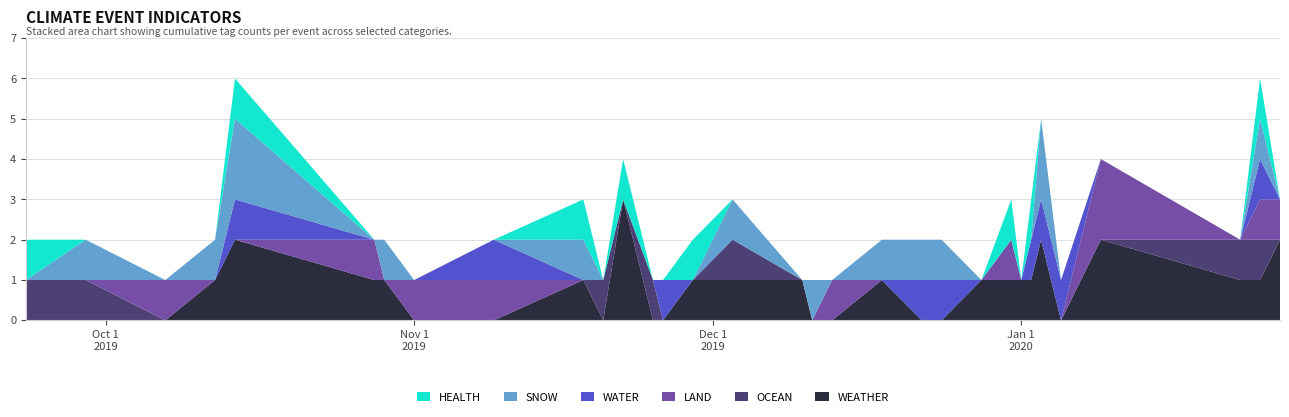

Reading left to right, transcribe all the data shown in this chart.

WEATHER: 2020-01-27=1	2020-01-27=1	2020-01-25=1	2020-01-23=1	2020-01-09=1	2020-01-09=1	2020-01-05=0	2020-01-03=1	2020-01-03=1	2020-01-02=1	2020-01-01=1	2019-12-31=1	2019-12-28=1	2019-12-24=0	2019-12-22=0	2019-12-18=1	2019-12-13=0	2019-12-11=0	2019-12-10=1	2019-12-03=1	2019-11-29=1	2019-11-29=0	2019-11-29=0	2019-11-26=0	2019-11-25=0	2019-11-22=1	2019-11-22=1	2019-11-22=1	2019-11-20=0	2019-11-18=1	2019-11-09=0	2019-11-01=0	2019-10-29=1	2019-10-28=1	2019-10-14=1	2019-10-14=1	2019-10-12=1	2019-10-07=0	2019-09-29=0	2019-09-23=0
OCEAN: 2020-01-27=0	2020-01-27=0	2020-01-25=1	2020-01-23=1	2020-01-09=0	2020-01-09=0	2020-01-05=0	2020-01-03=0	2020-01-03=0	2020-01-02=0	2020-01-01=0	2019-12-31=0	2019-12-28=0	2019-12-24=0	2019-12-22=0	2019-12-18=0	2019-12-13=0	2019-12-11=0	2019-12-10=0	2019-12-03=1	2019-11-29=0	2019-11-29=0	2019-11-29=0	2019-11-26=0	2019-11-25=1	2019-11-22=0	2019-11-22=0	2019-11-22=0	2019-11-20=1	2019-11-18=0	2019-11-09=0	2019-11-01=0	2019-10-29=0	2019-10-28=0	2019-10-14=0	2019-10-14=0	2019-10-12=0	2019-10-07=0	2019-09-29=1	2019-09-23=1
LAND: 2020-01-27=1	2020-01-27=0	2020-01-25=1	2020-01-23=0	2020-01-09=1	2020-01-09=1	2020-01-05=0	2020-01-03=0	2020-01-03=0	2020-01-02=0	2020-01-01=0	2019-12-31=1	2019-12-28=0	2019-12-24=0	2019-12-22=0	2019-12-18=0	2019-12-13=1	2019-12-11=0	2019-12-10=0	2019-12-03=0	2019-11-29=0	2019-11-29=0	2019-11-29=0	2019-11-26=0	2019-11-25=0	2019-11-22=0	2019-11-22=0	2019-11-22=0	2019-11-20=0	2019-11-18=0	2019-11-09=1	2019-11-01=1	2019-10-29=0	2019-10-28=1	2019-10-14=0	2019-10-14=0	2019-10-12=0	2019-10-07=1	2019-09-29=0	2019-09-23=0
WATER: 2020-01-27=0	2020-01-27=0	2020-01-25=1	2020-01-23=0	2020-01-09=0	2020-01-09=0	2020-01-05=1	2020-01-03=1	2020-01-03=0	2020-01-02=1	2020-01-01=0	2019-12-31=0	2019-12-28=0	2019-12-24=1	2019-12-22=1	2019-12-18=0	2019-12-13=0	2019-12-11=0	2019-12-10=0	2019-12-03=0	2019-11-29=0	2019-11-29=0	2019-11-29=0	2019-11-26=1	2019-11-25=0	2019-11-22=0	2019-11-22=0	2019-11-22=0	2019-11-20=0	2019-11-18=0	2019-11-09=1	2019-11-01=0	2019-10-29=0	2019-10-28=0	2019-10-14=0	2019-10-14=1	2019-10-12=0	2019-10-07=0	2019-09-29=0	2019-09-23=0
SNOW: 2020-01-27=0	2020-01-27=0	2020-01-25=1	2020-01-23=0	2020-01-09=0	2020-01-09=0	2020-01-05=0	2020-01-03=1	2020-01-03=1	2020-01-02=0	2020-01-01=0	2019-12-31=0	2019-12-28=0	2019-12-24=1	2019-12-22=1	2019-12-18=1	2019-12-13=0	2019-12-11=1	2019-12-10=0	2019-12-03=1	2019-11-29=0	2019-11-29=0	2019-11-29=0	2019-11-26=0	2019-11-25=0	2019-11-22=0	2019-11-22=0	2019-11-22=0	2019-11-20=0	2019-11-18=1	2019-11-09=0	2019-11-01=0	2019-10-29=1	2019-10-28=0	2019-10-14=1	2019-10-14=1	2019-10-12=1	2019-10-07=0	2019-09-29=1	2019-09-23=0
HEALTH: 2020-01-27=0	2020-01-27=0	2020-01-25=1	2020-01-23=0	2020-01-09=0	2020-01-09=0	2020-01-05=0	2020-01-03=0	2020-01-03=0	2020-01-02=1	2020-01-01=0	2019-12-31=1	2019-12-28=0	2019-12-24=0	2019-12-22=0	2019-12-18=0	2019-12-13=0	2019-12-11=0	2019-12-10=0	2019-12-03=0	2019-11-29=0	2019-11-29=1	2019-11-29=0	2019-11-26=0	2019-11-25=0	2019-11-22=1	2019-11-22=0	2019-11-22=0	2019-11-20=0	2019-11-18=1	2019-11-09=0	2019-11-01=0	2019-10-29=0	2019-10-28=0	2019-10-14=1	2019-10-14=0	2019-10-12=0	2019-10-07=0	2019-09-29=0	2019-09-23=1